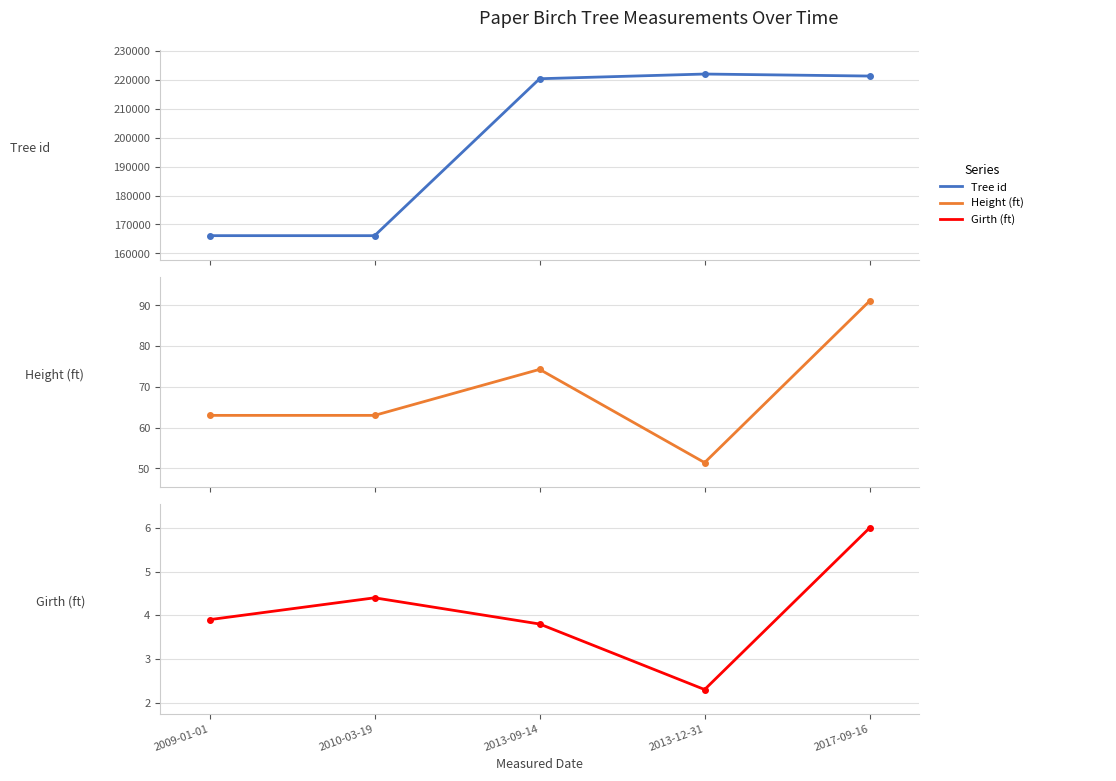

Reading left to right, extract all data points from this chart.

Tree id: 2009-01-01=166114.0	2010-03-19=166108.0	2013-09-14=220438.0	2013-12-31=222063.0	2017-09-16=221365.0
Height (ft): 2009-01-01=63.0	2010-03-19=63.0	2013-09-14=74.3	2013-12-31=51.4	2017-09-16=91.1
Girth (ft): 2009-01-01=3.9	2010-03-19=4.4	2013-09-14=3.8	2013-12-31=2.3	2017-09-16=6.0